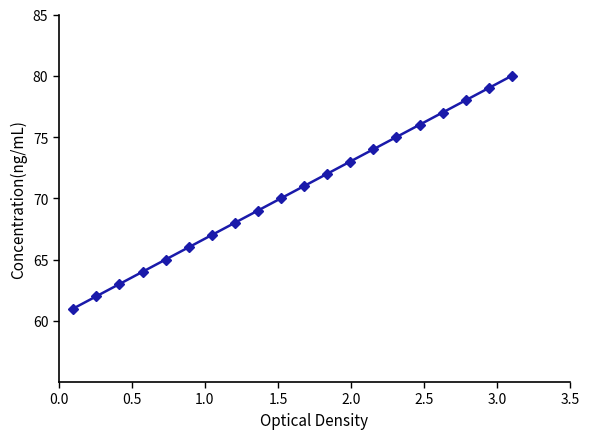

True or false: there are more than 0 points higher than both neighbors.

False